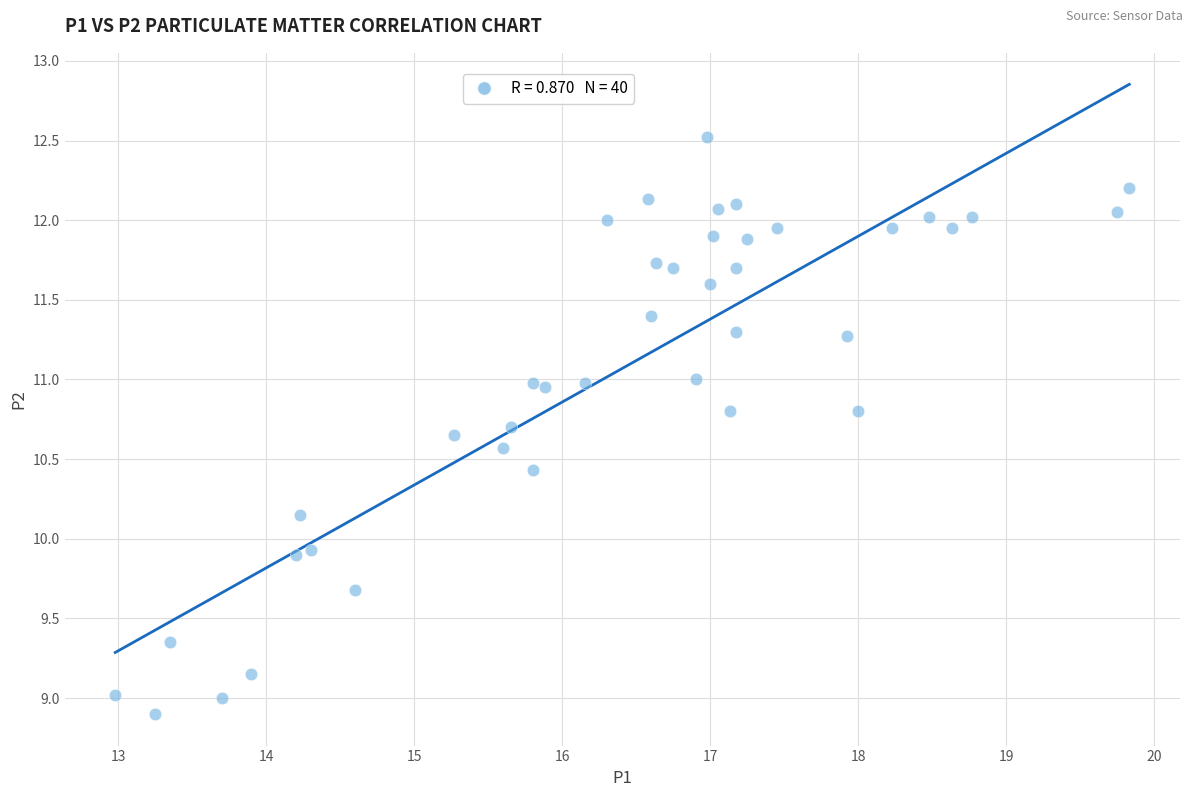

What is the range of X values (max minus min)?

6.8